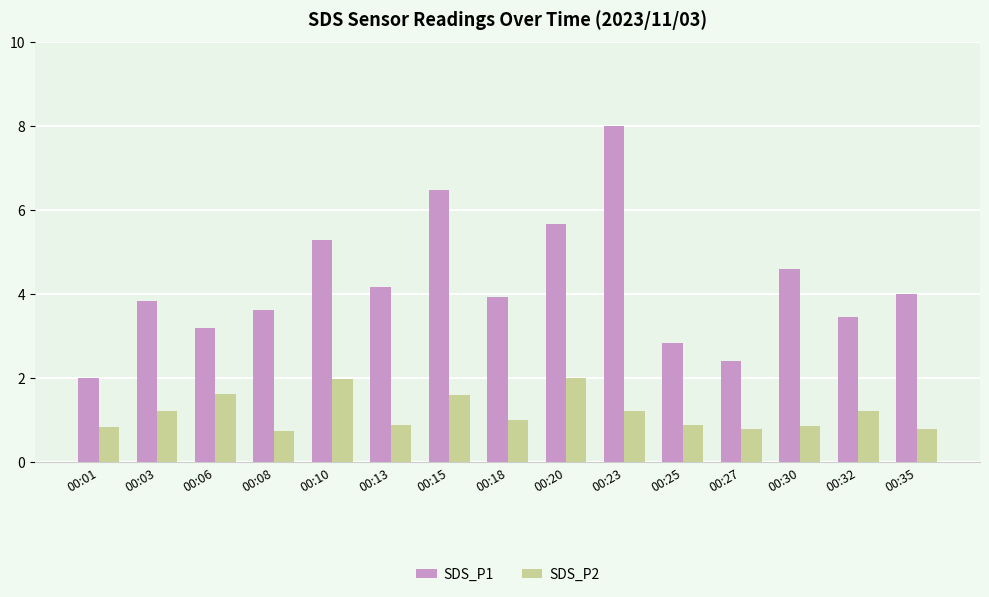

List the series in order of their peak value, highest first.

SDS_P1, SDS_P2